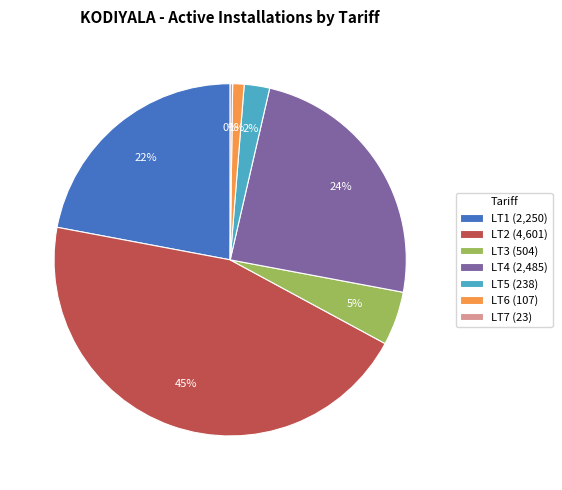

True or false: LT1 (2,250) accounts for 22% of the total.

True